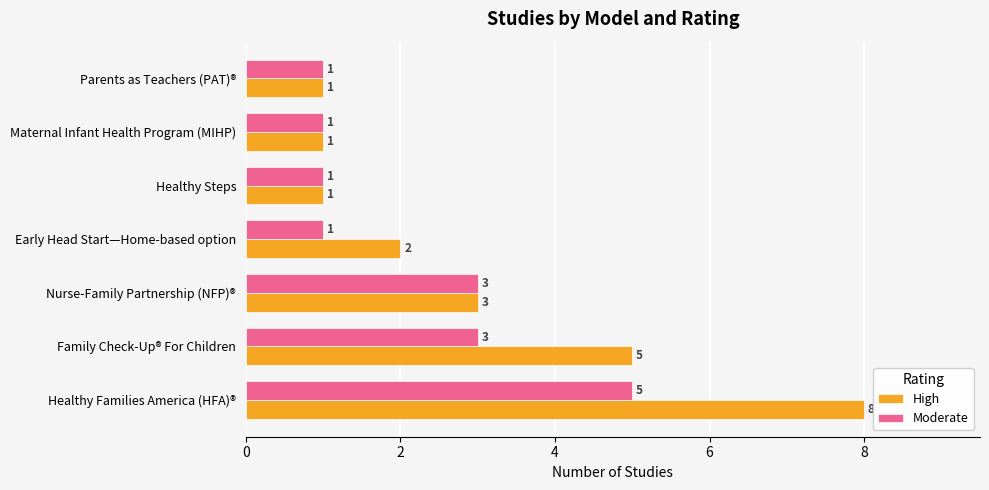

How many High values are between 1 and 5?

6